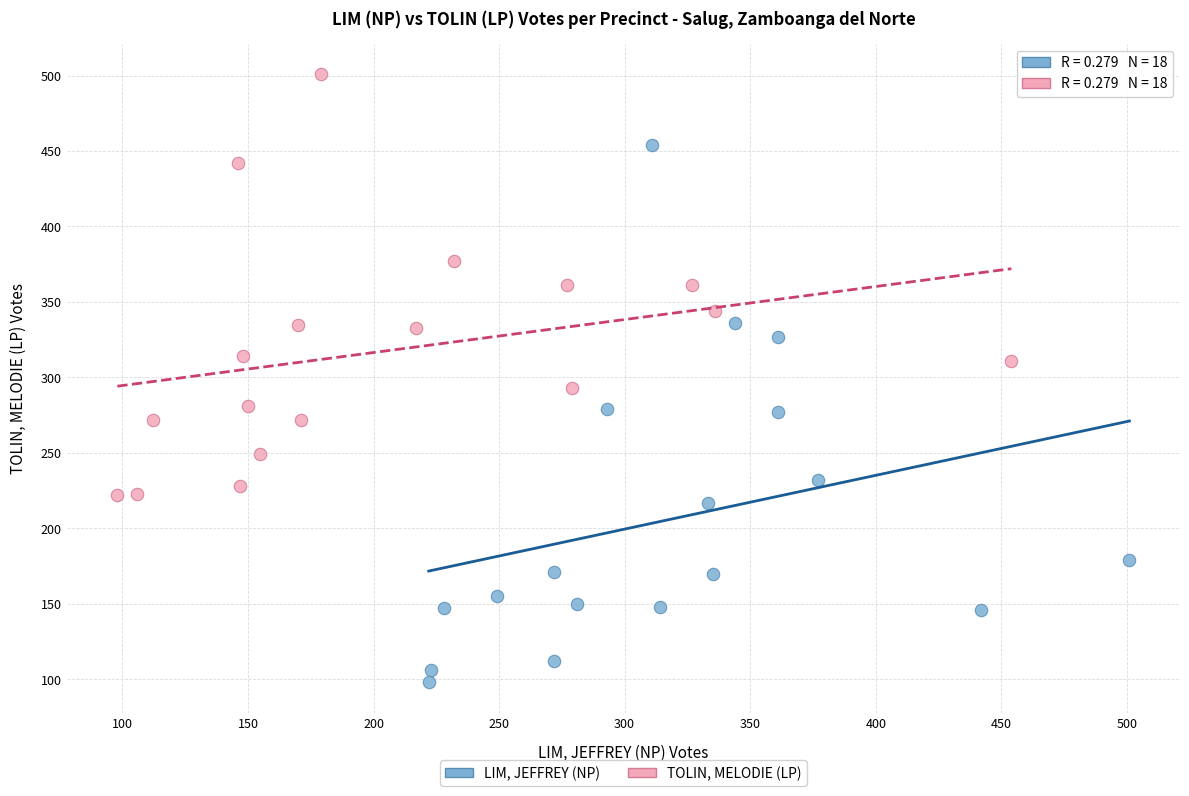

Which series has the widest spread of Y values?

LIM, JEFFREY (NP)